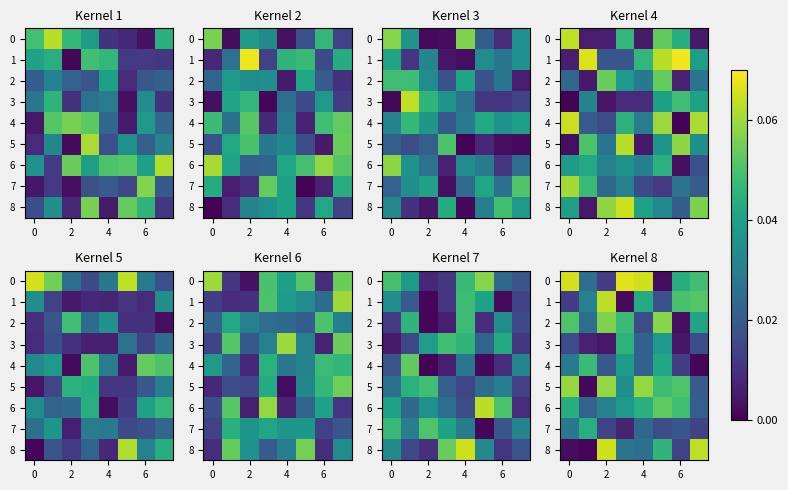

At which category is the sum across all series the highest?

2